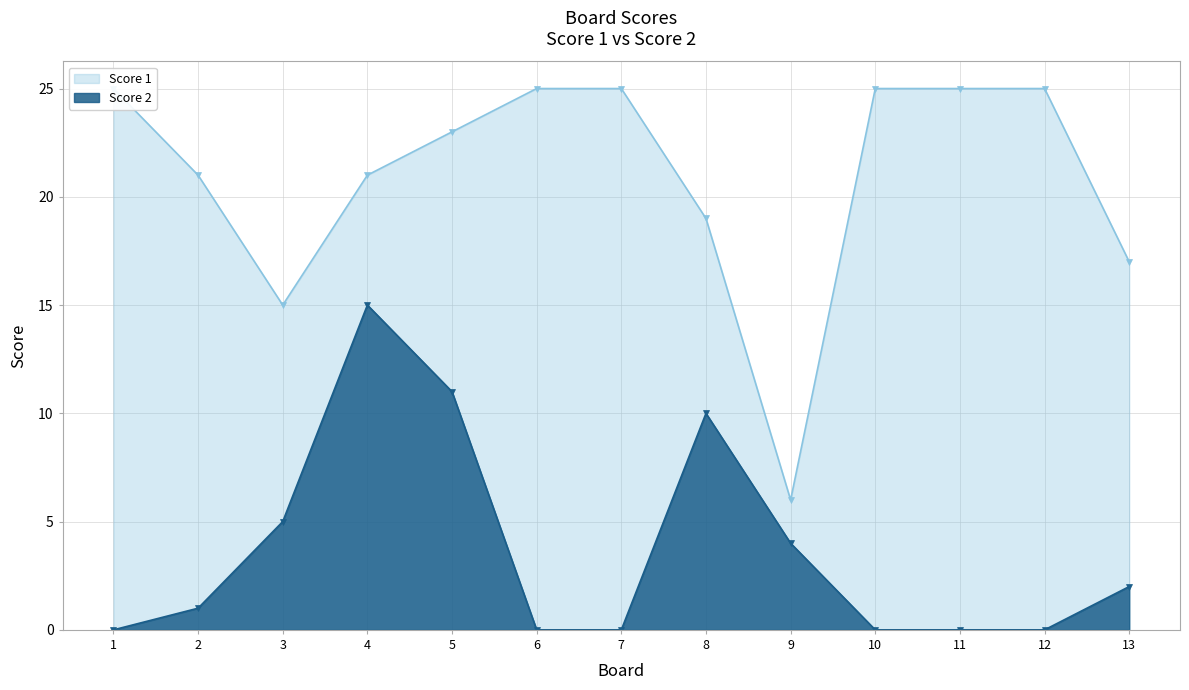

What is the total value across all series at 11?

25